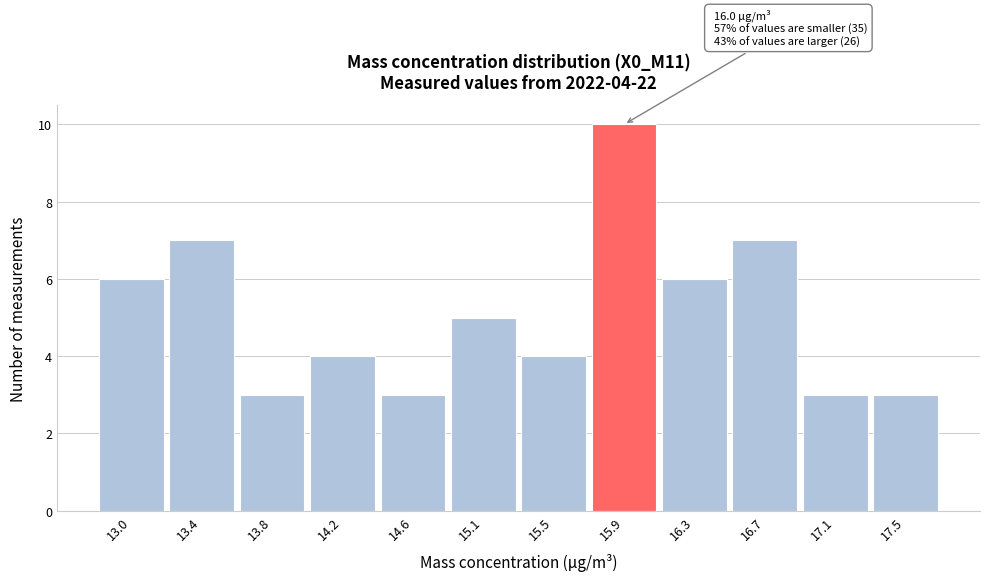

Reading left to right, what are all the values shown in this chart?

6	7	3	4	3	5	4	10	6	7	3	3